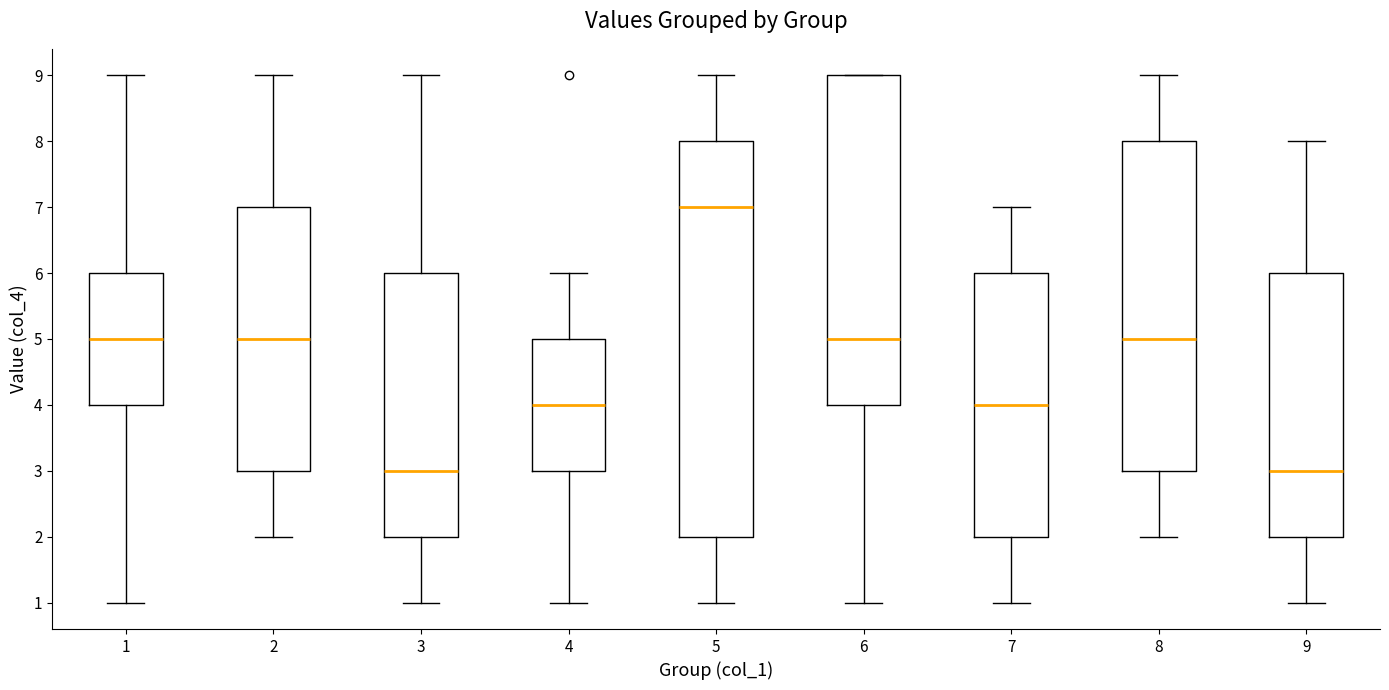

Which box is the tallest, from its lower edge to its upper edge?

5